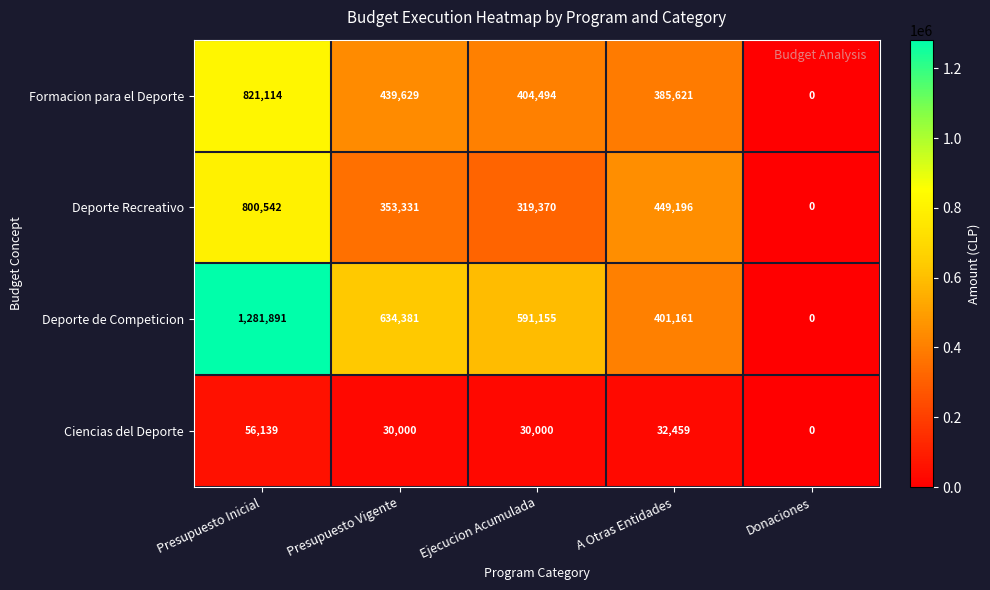

Where is Deporte de Competicion nearest to the value 640945?

Presupuesto Vigente